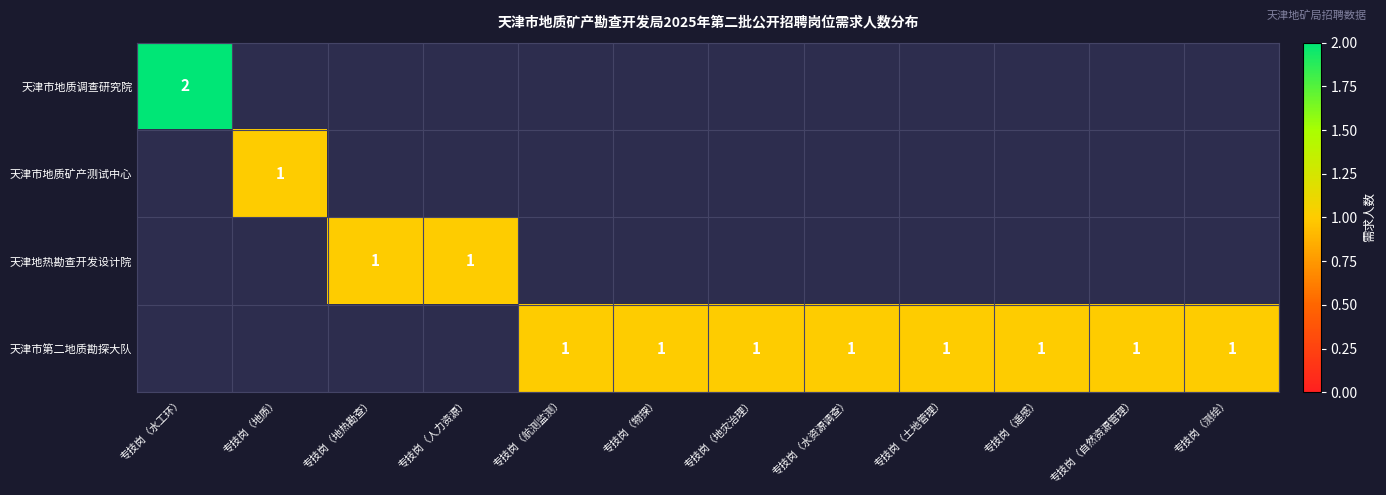

True or false: 天津市第二地质勘探大队 has a value of 1 at 专技岗（土地管理）.

True